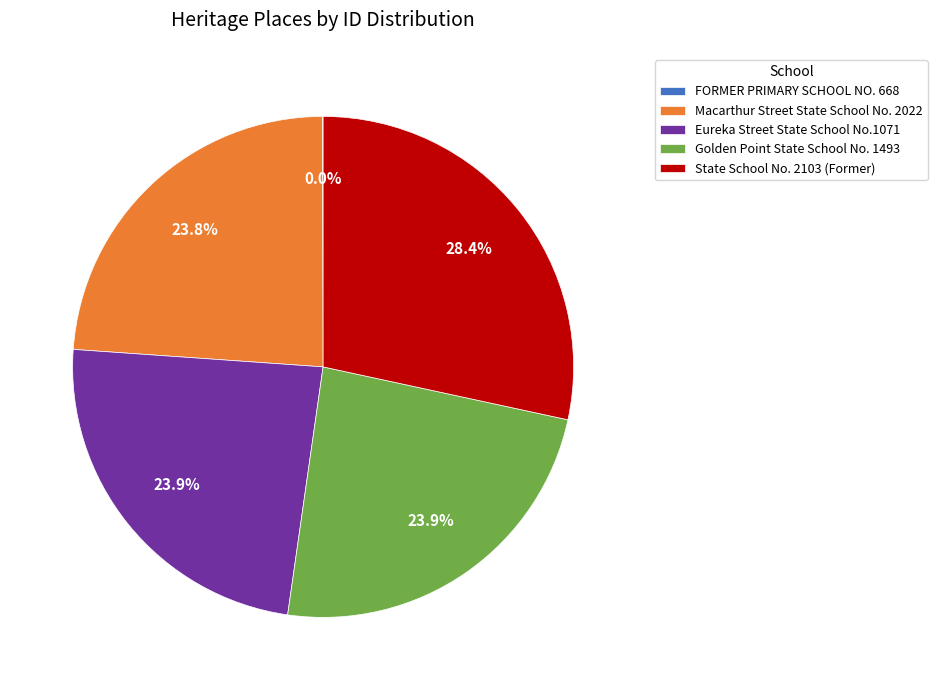

To the nearest percent, what portion does Golden Point State School No. 1493 represent?

24%